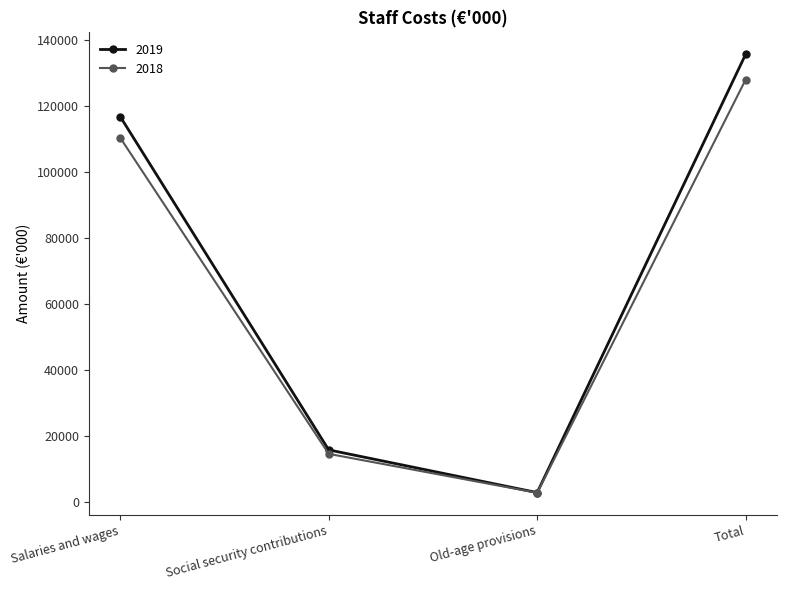

What is the label of the 2nd point from the left?

Social security contributions